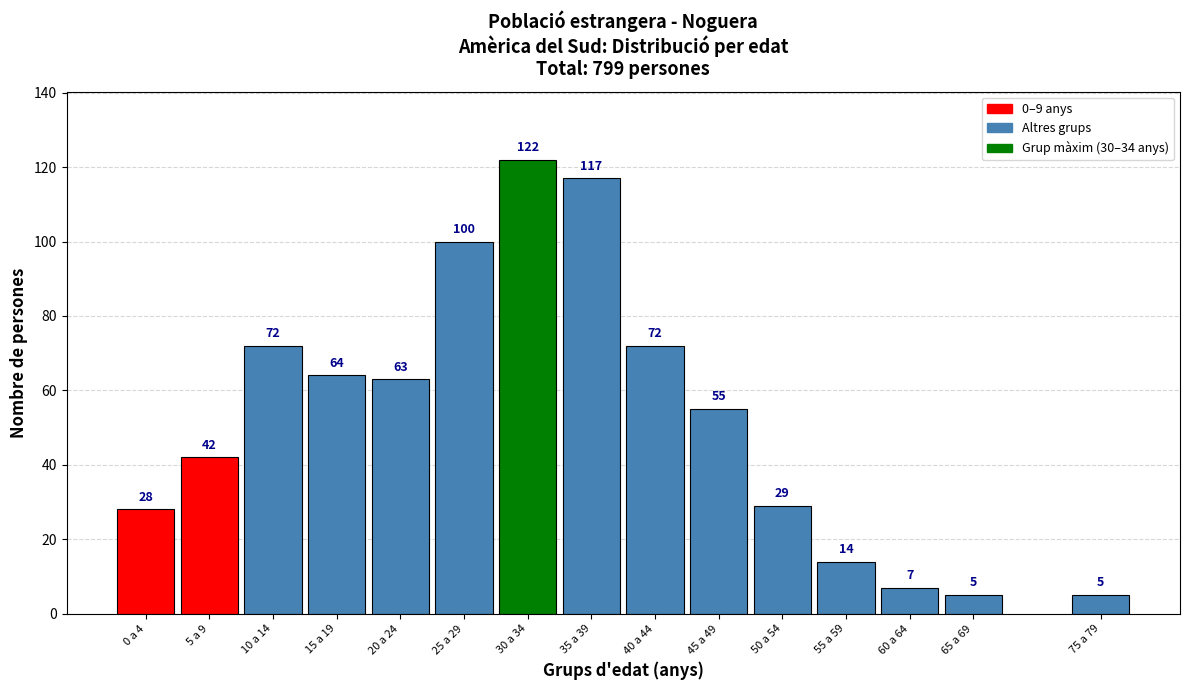

Reading left to right, what are all the values shown in this chart?

0 a 4=28	5 a 9=42	10 a 14=72	15 a 19=64	20 a 24=63	25 a 29=100	30 a 34=122	35 a 39=117	40 a 44=72	45 a 49=55	50 a 54=29	55 a 59=14	60 a 64=7	65 a 69=5	75 a 79=5